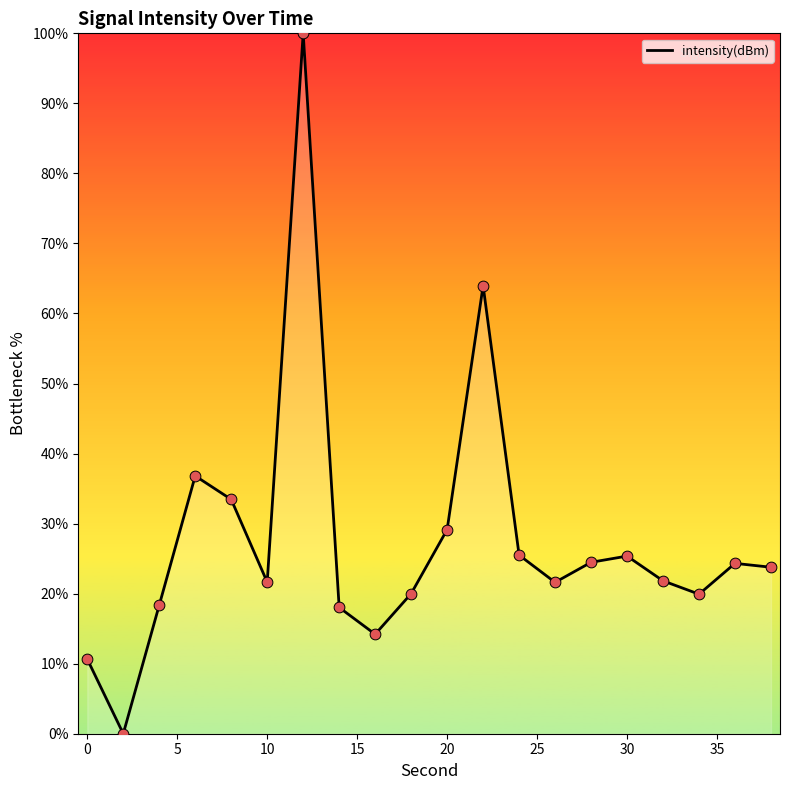

What is the maximum value shown in the chart?

100.0